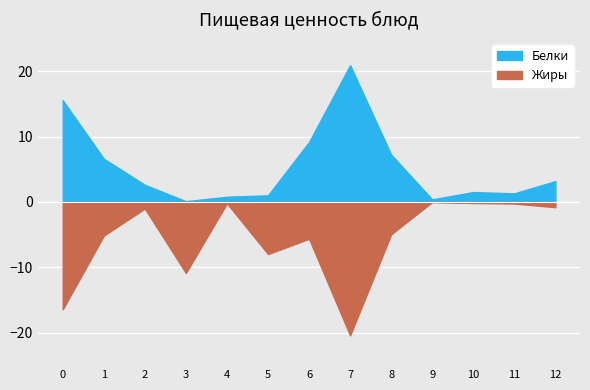

After their last crossing, which series has the higher values: Белки or Жиры?

Белки